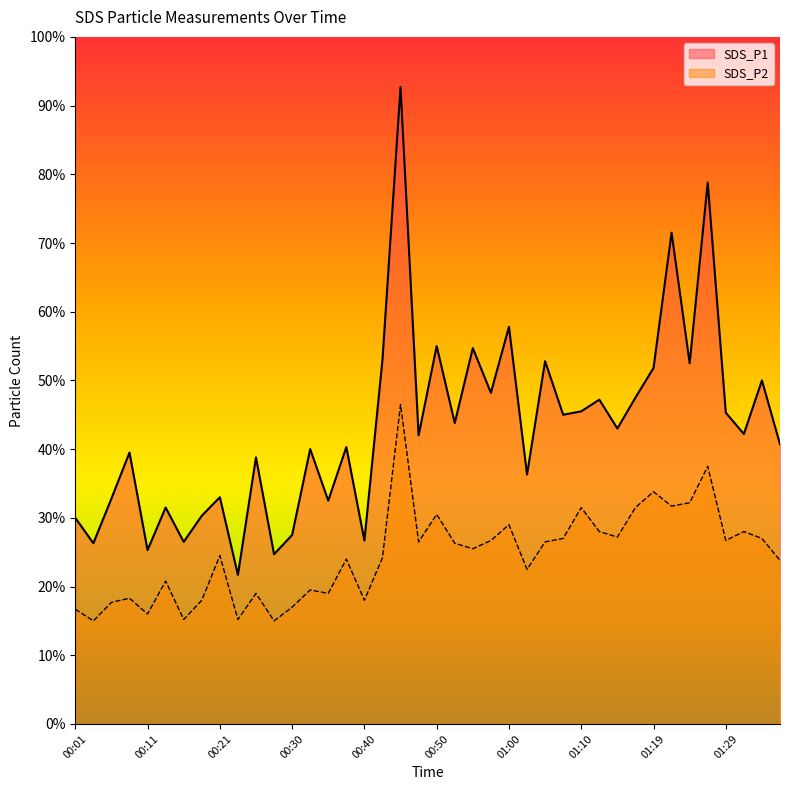

How many values in the SDS_P1 series exceed 4?

23